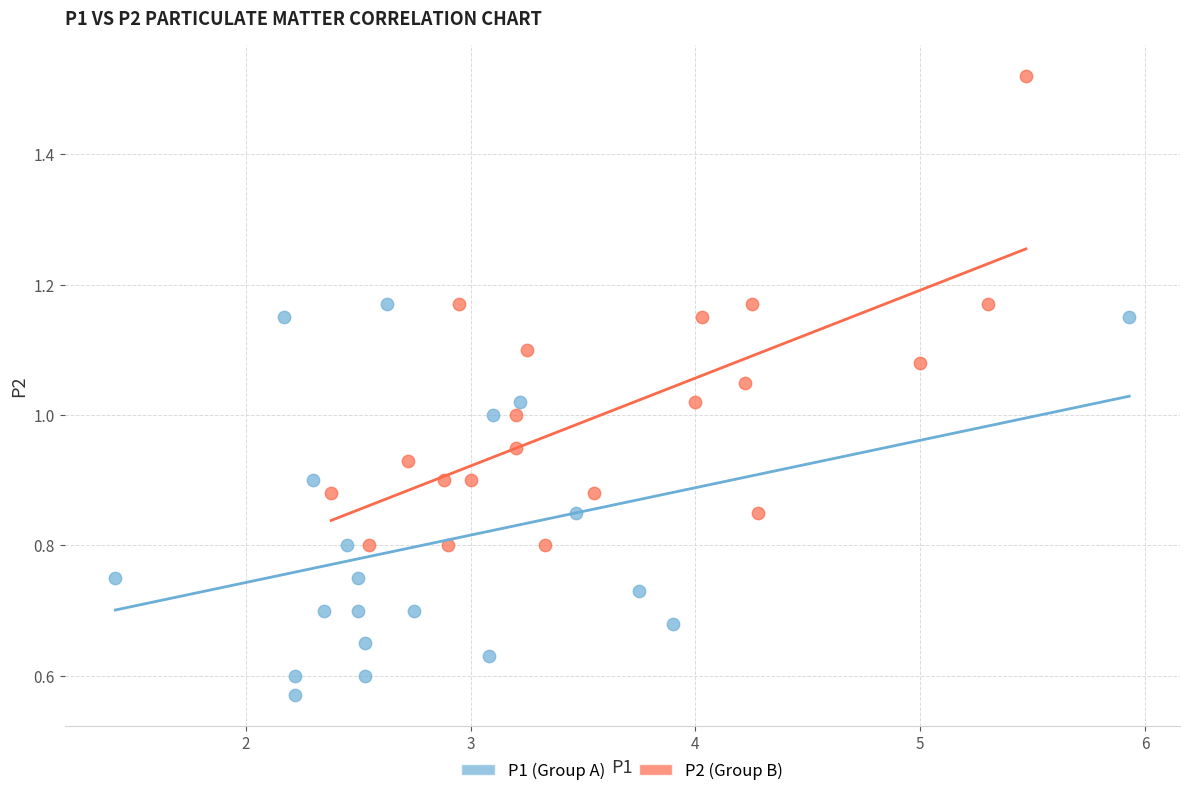

Which series has the largest Y range (max minus min)?

P2 (Group B)